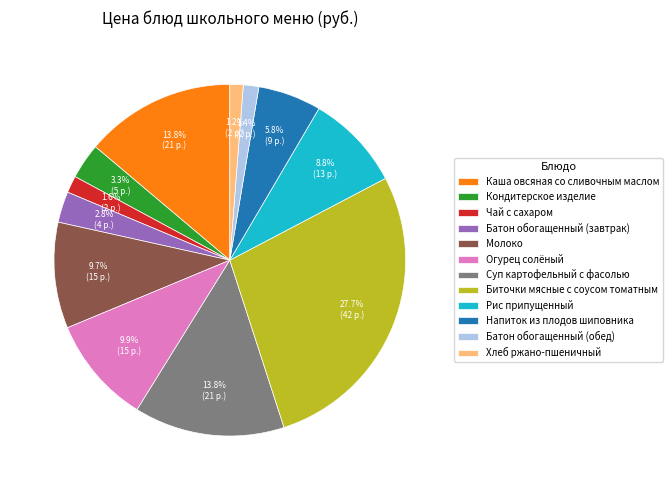

Approximately how many times larger is the value at Молоко compared to Суп картофельный с фасолью?

0.7